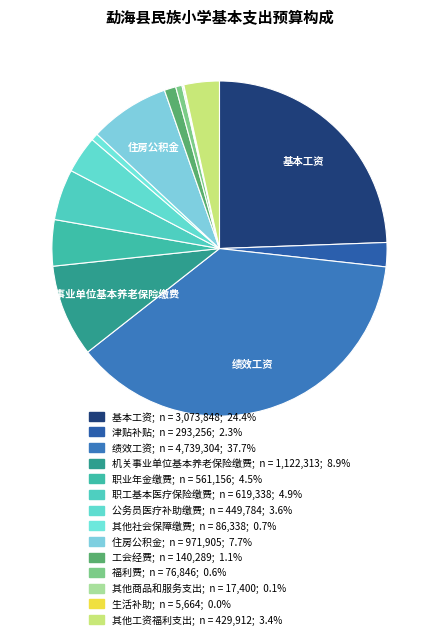

Is it true that 工会经费 is 1% of the pie?

True